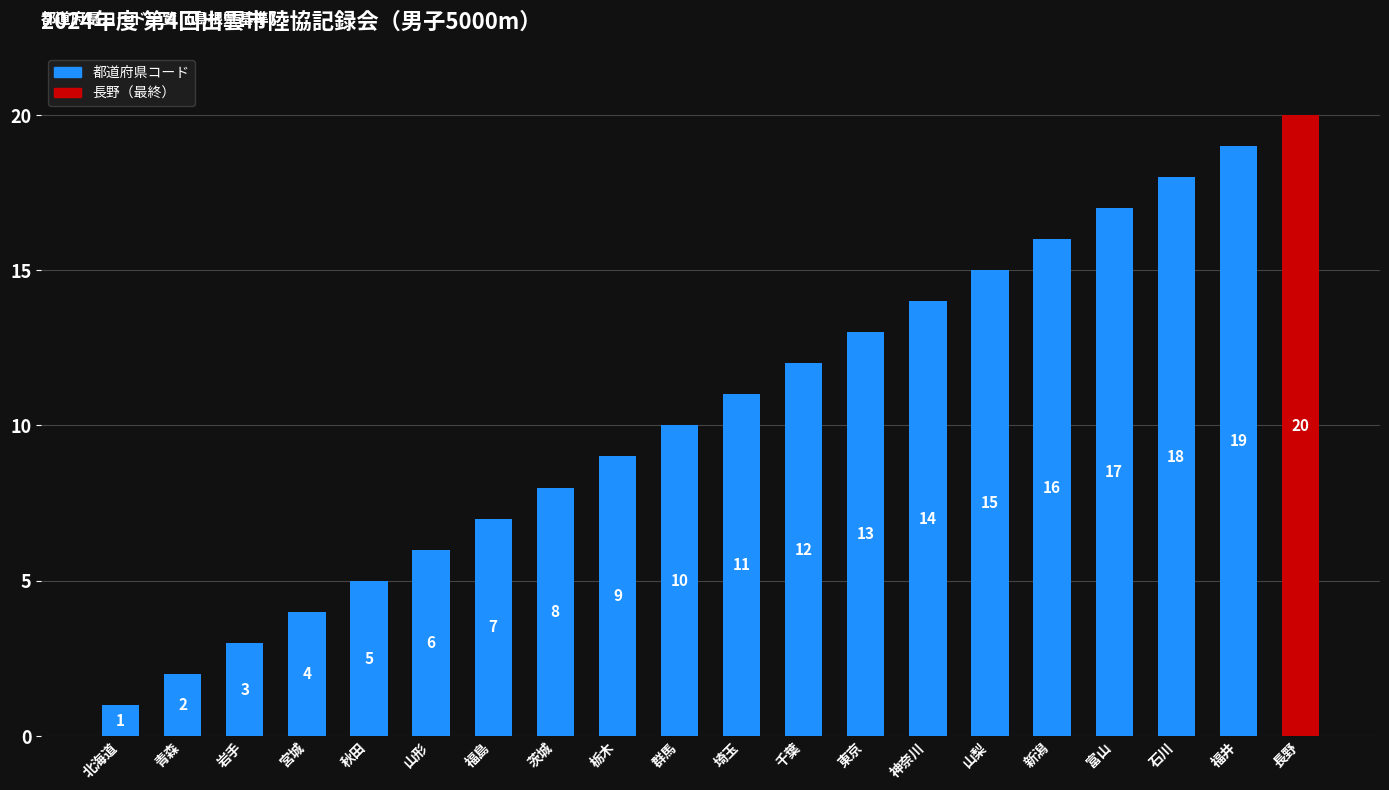

What is the greatest value displayed?

20